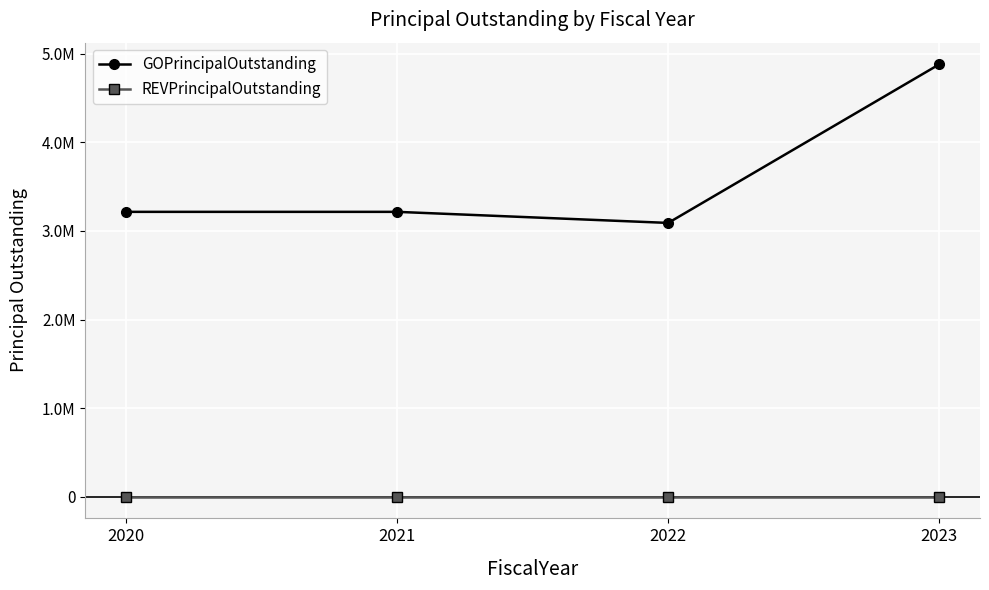

What is the approximate value of GOPrincipalOutstanding at 2020, to the nearest 50?

3215000